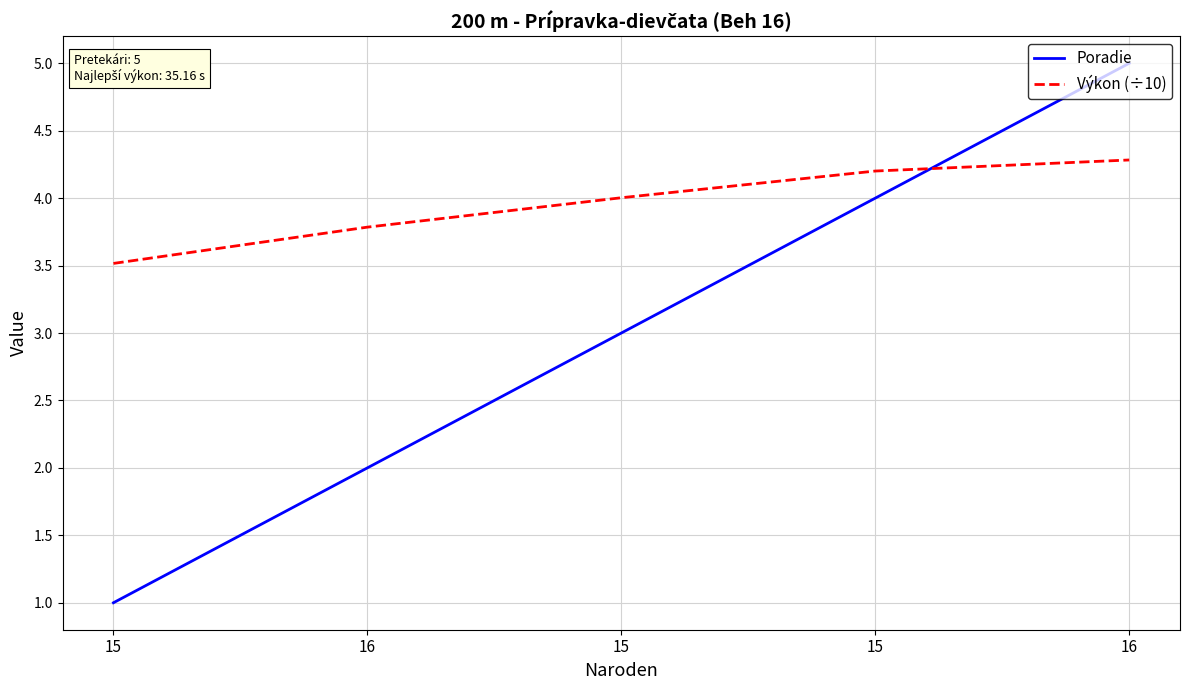

Does the chart display data point markers on the line(s)?

No